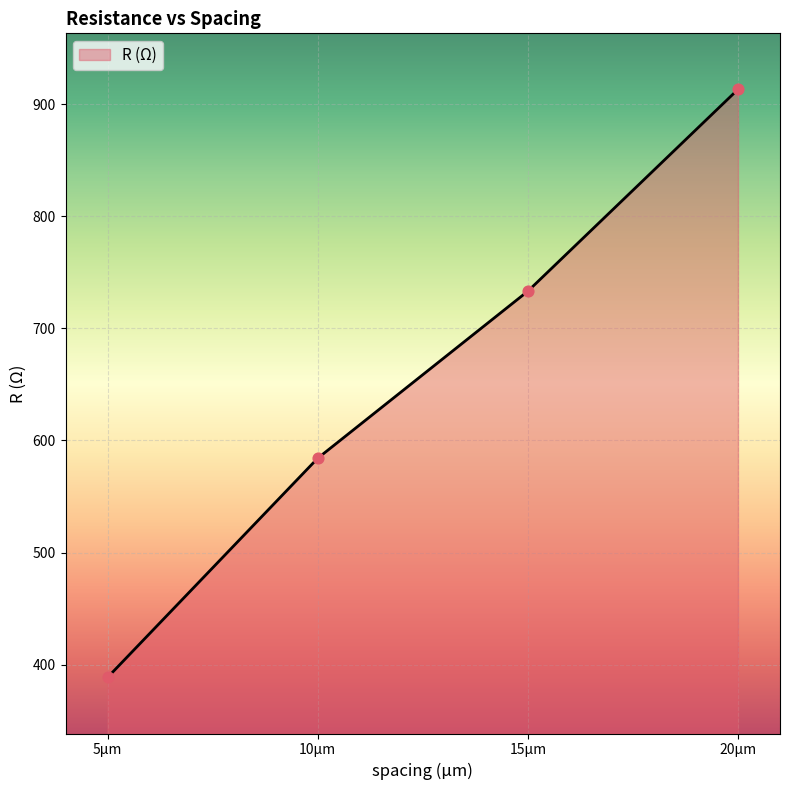

What is the change in value from 10µm to 15µm?

+149.0